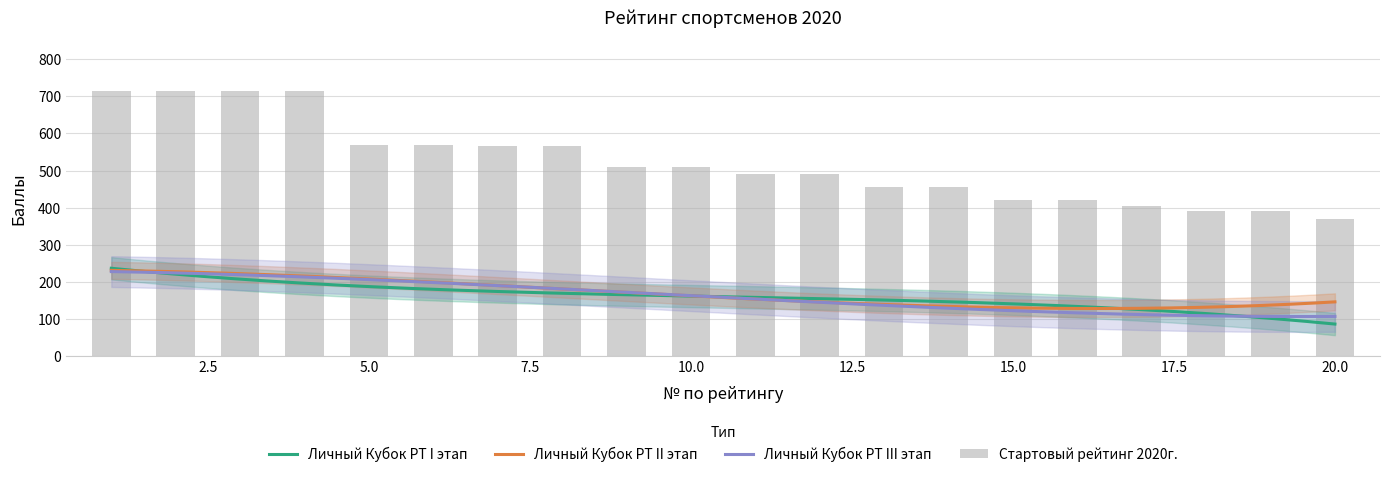

At how many categories does at least one series exceed 213?

20